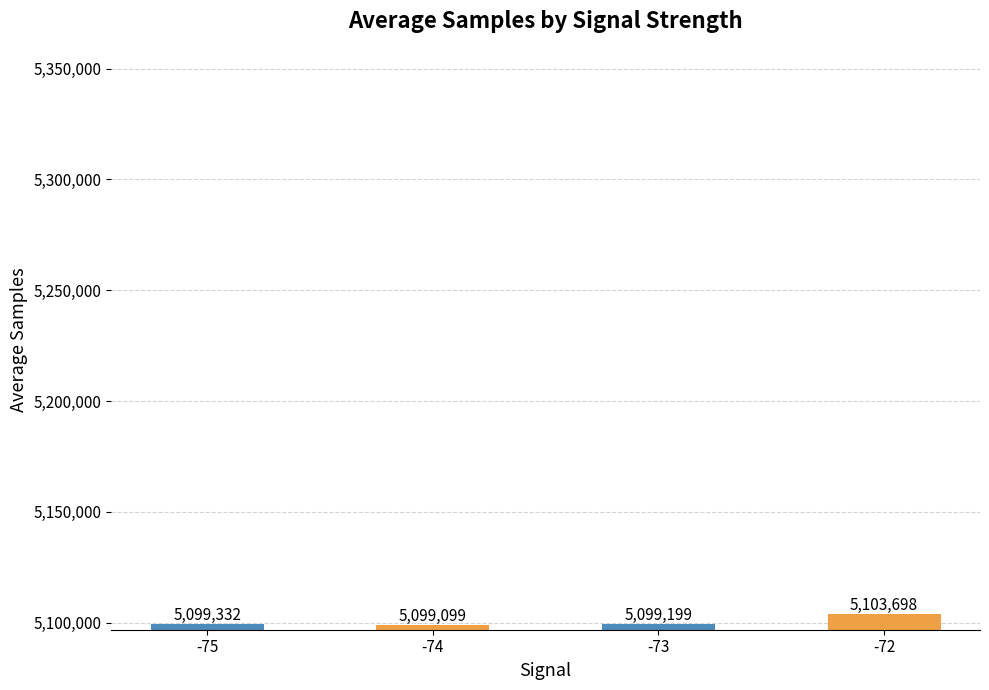

Is it true that the value at -75 is 1362843?

False